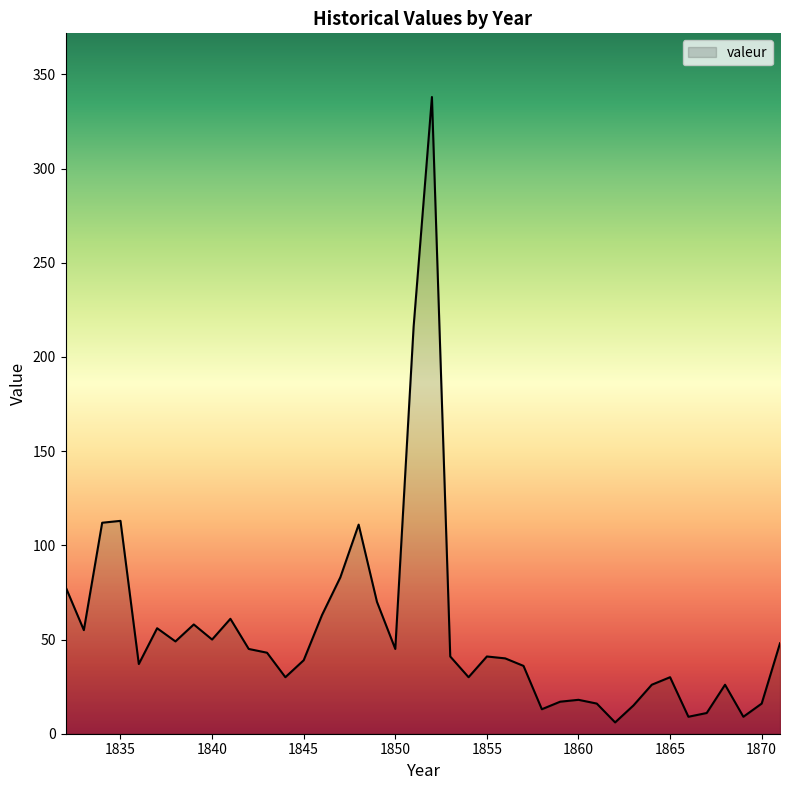

What is the greatest value displayed?

338